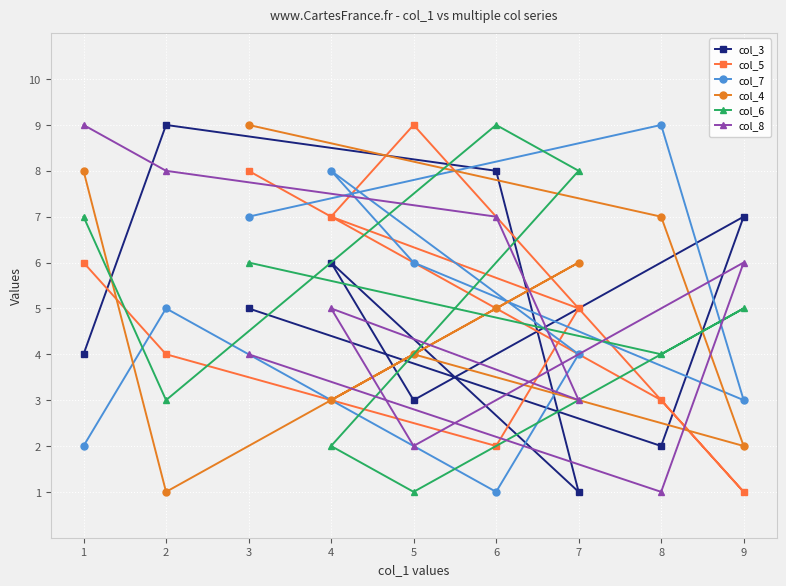

How many lines are shown in the chart?

6